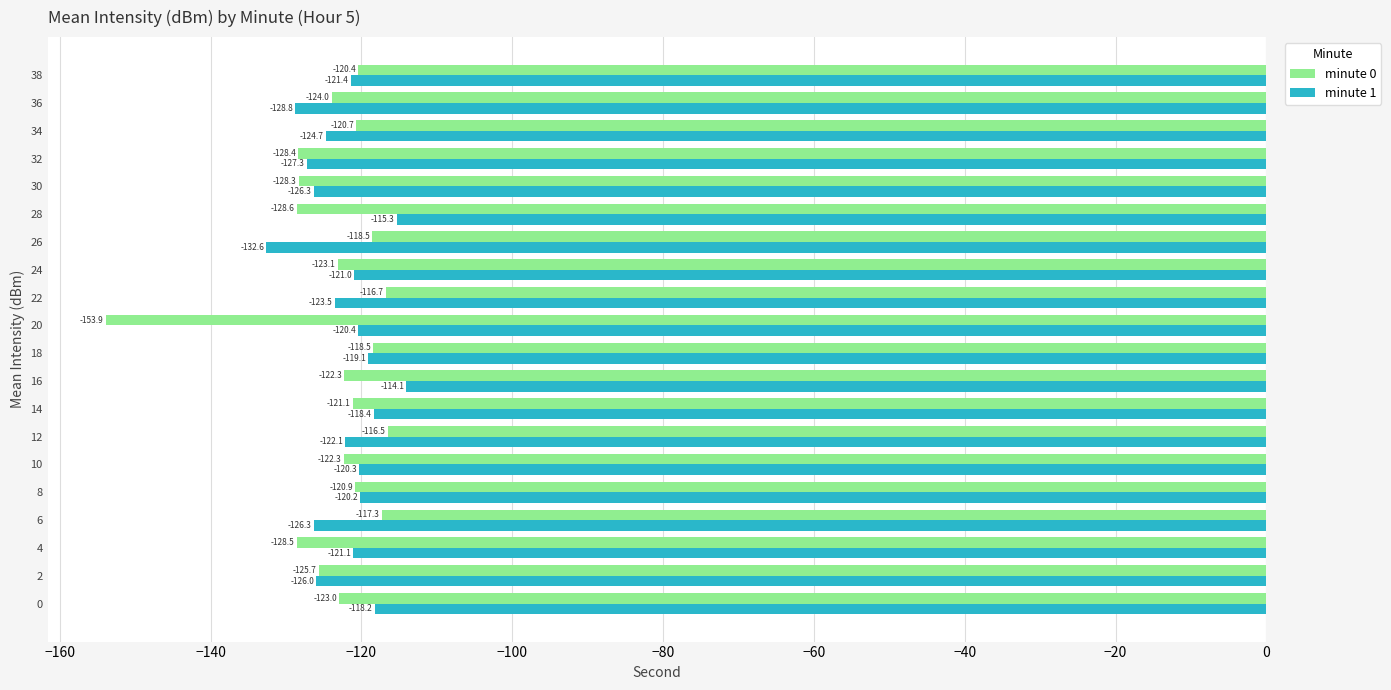

The value of minute 1 at 16 is -27.9. True or false?

False